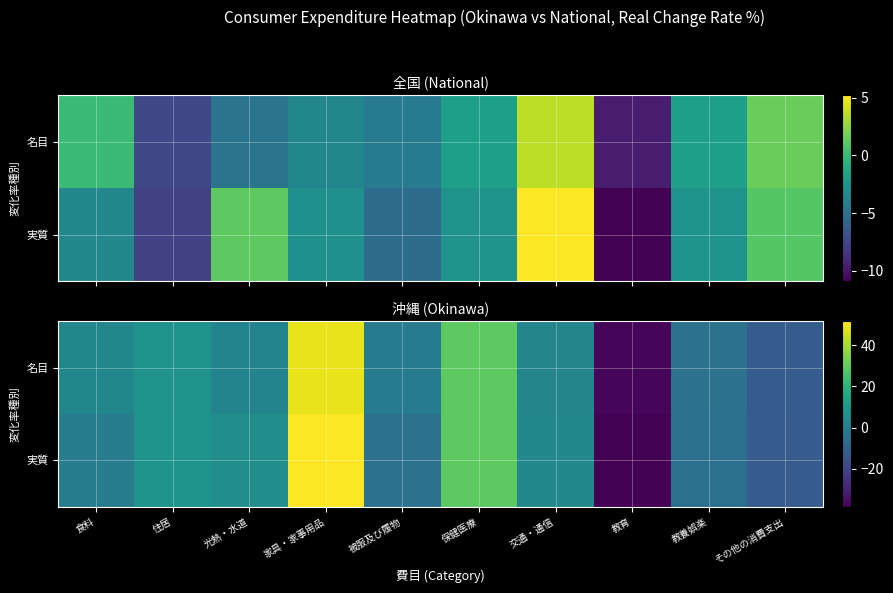

What value does the 実質 series have at その他の消費支出?

-12.7